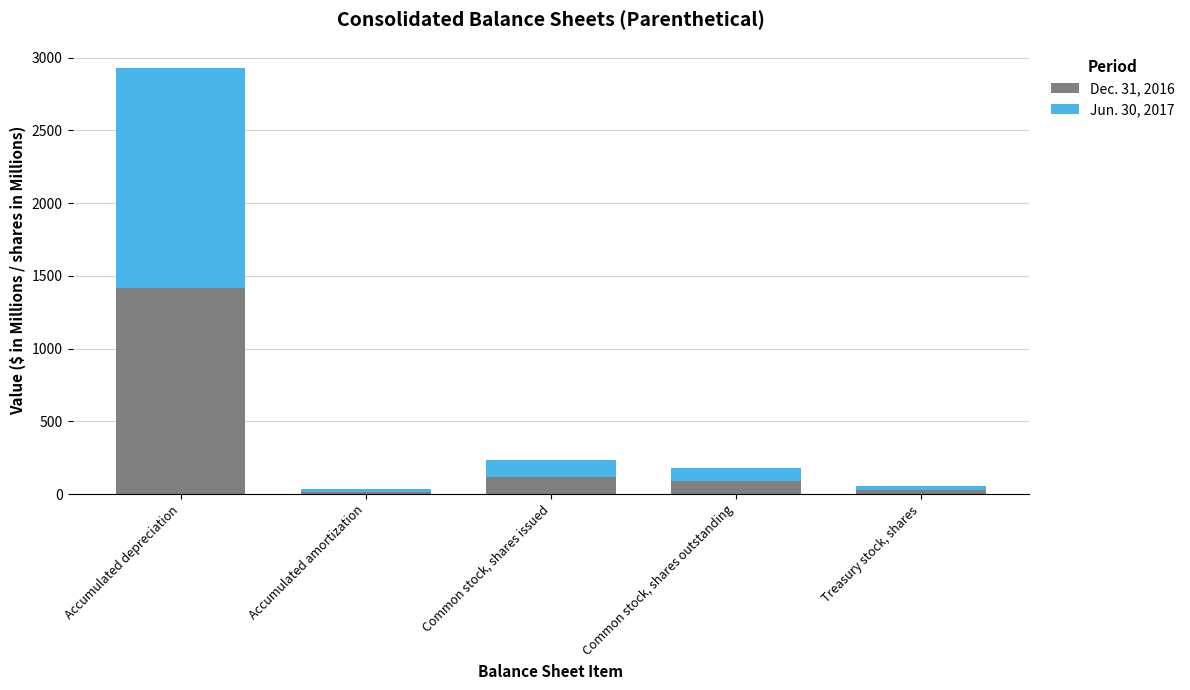

At which label does Dec. 31, 2016 reach its peak?

Accumulated depreciation